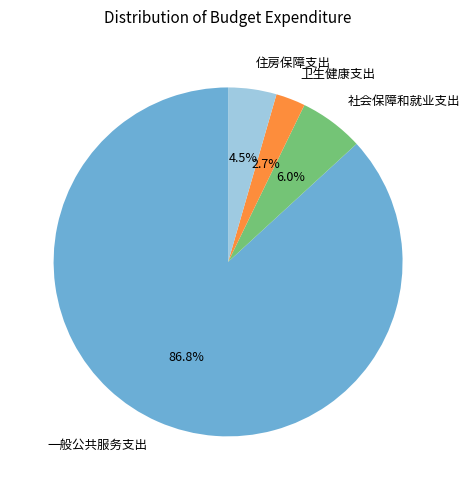

Count the number of slices in the pie.

4